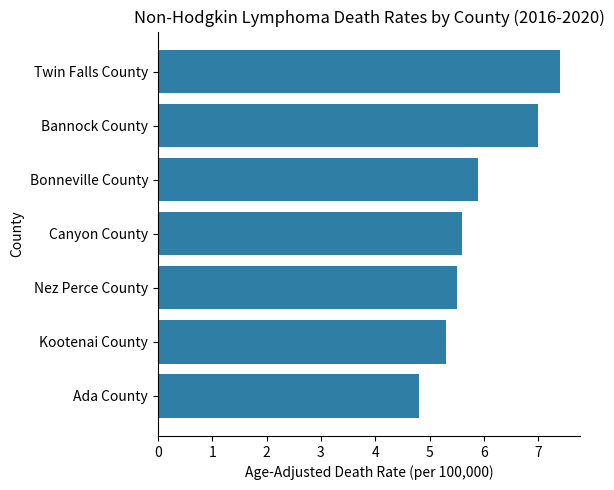

Is it true that the value at Twin Falls County is 2.4?

False